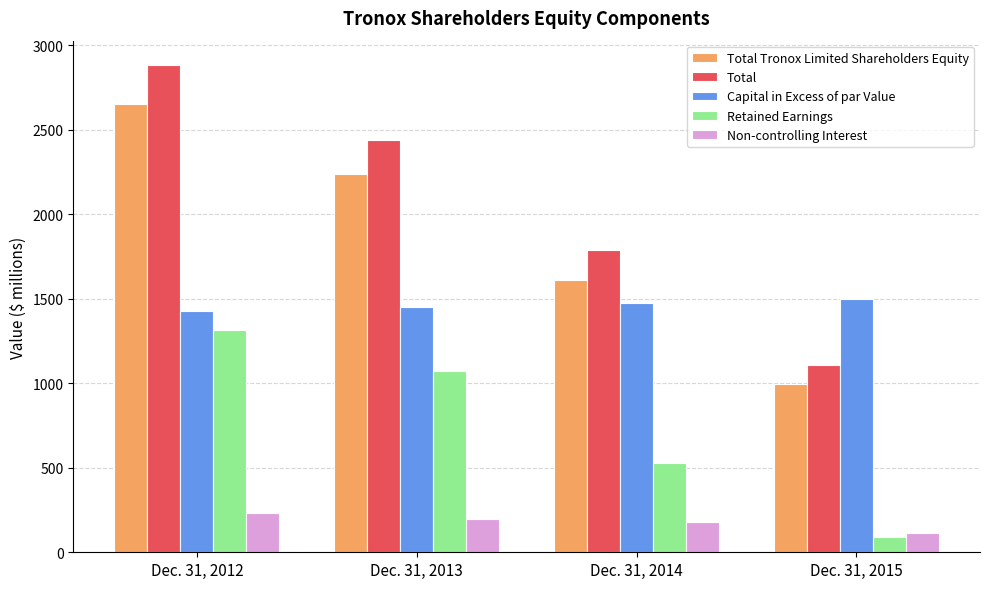

Reading right to left, extract all data points from this chart.

Total Tronox Limited Shareholders Equity: Dec. 31, 2015=998	Dec. 31, 2014=1610	Dec. 31, 2013=2238	Dec. 31, 2012=2649
Total: Dec. 31, 2015=1110	Dec. 31, 2014=1788	Dec. 31, 2013=2437	Dec. 31, 2012=2882
Capital in Excess of par Value: Dec. 31, 2015=1500	Dec. 31, 2014=1476	Dec. 31, 2013=1448	Dec. 31, 2012=1429
Retained Earnings: Dec. 31, 2015=93	Dec. 31, 2014=529	Dec. 31, 2013=1073	Dec. 31, 2012=1314
Non-controlling Interest: Dec. 31, 2015=112	Dec. 31, 2014=178	Dec. 31, 2013=199	Dec. 31, 2012=233